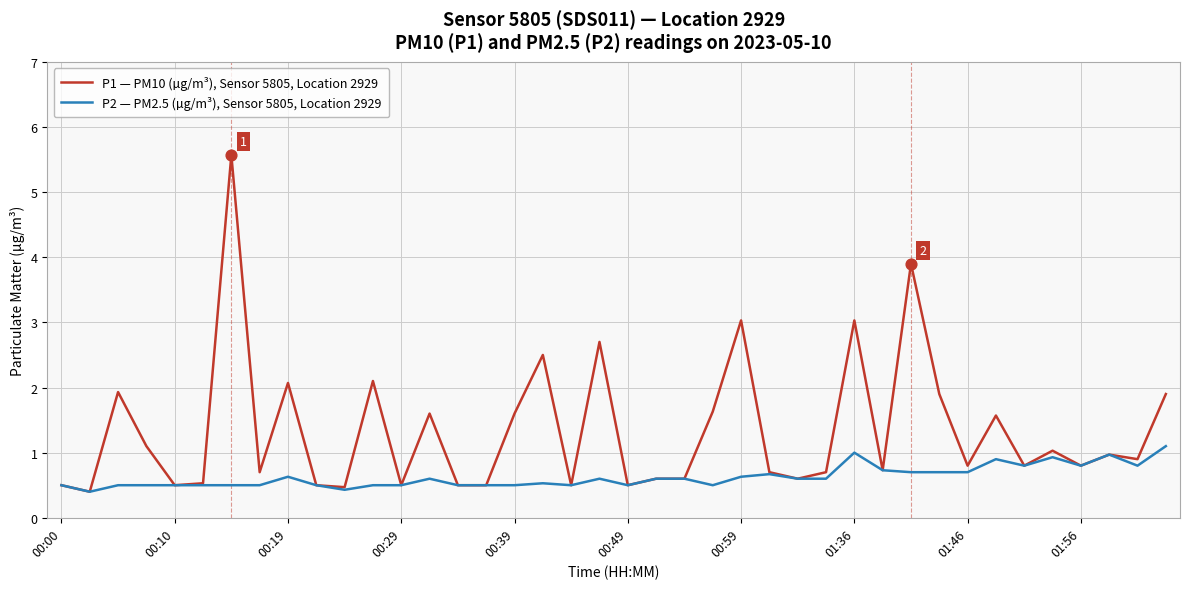

Which series has the largest range (max minus min)?

P1 — PM10 (µg/m³), Sensor 5805, Location 2929